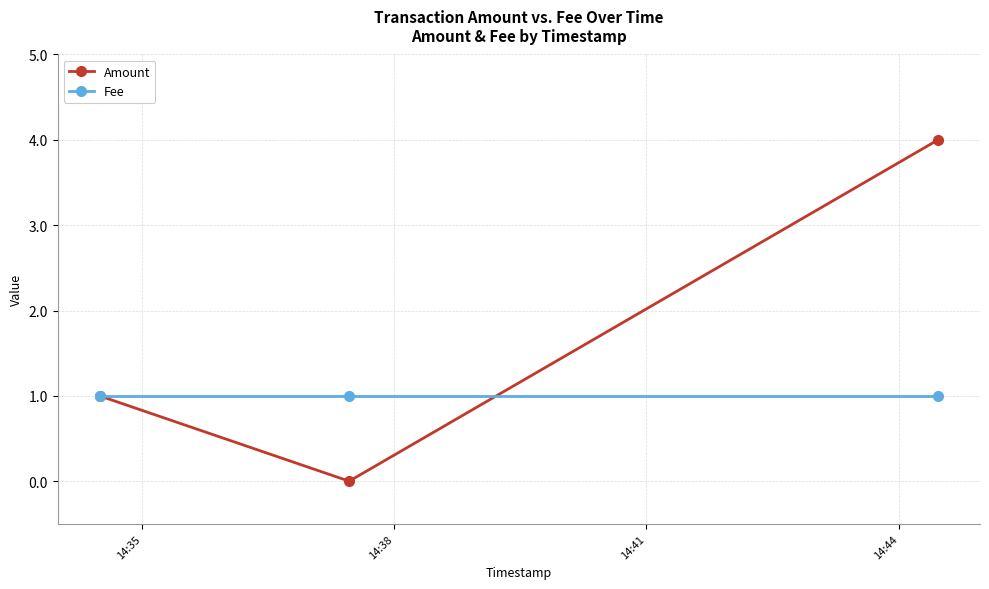

Count the number of data series in this chart.

2